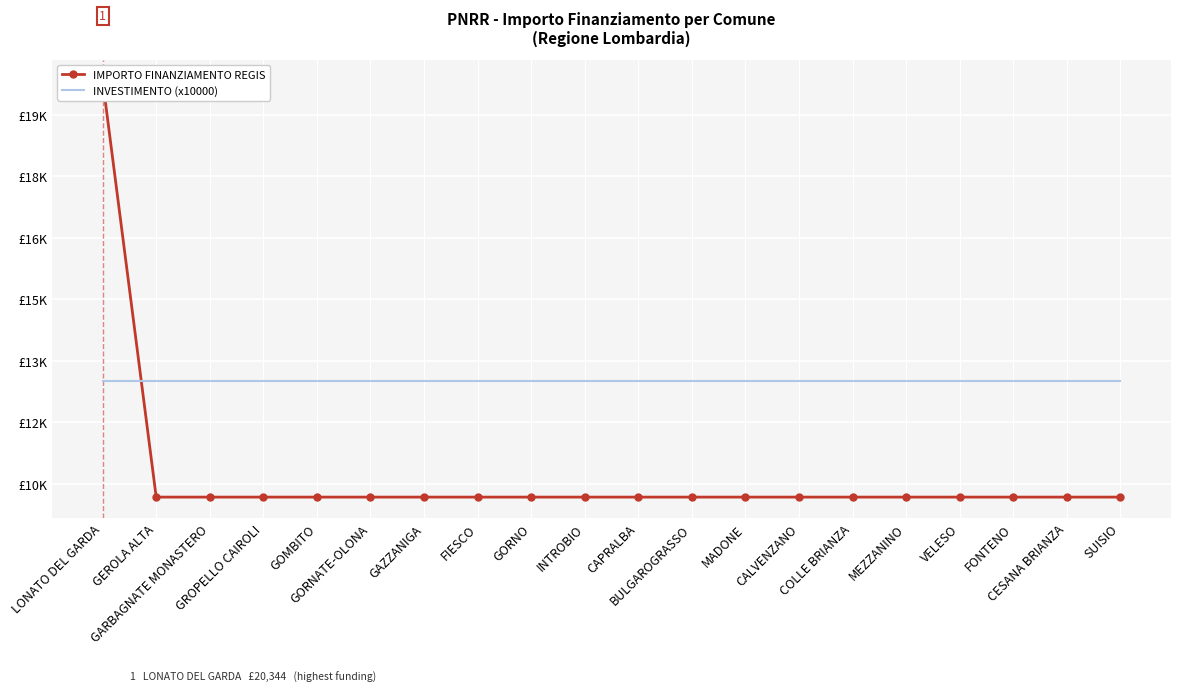

What is the sum of all IMPORTO FINANZIAMENTO REGIS values?

213612